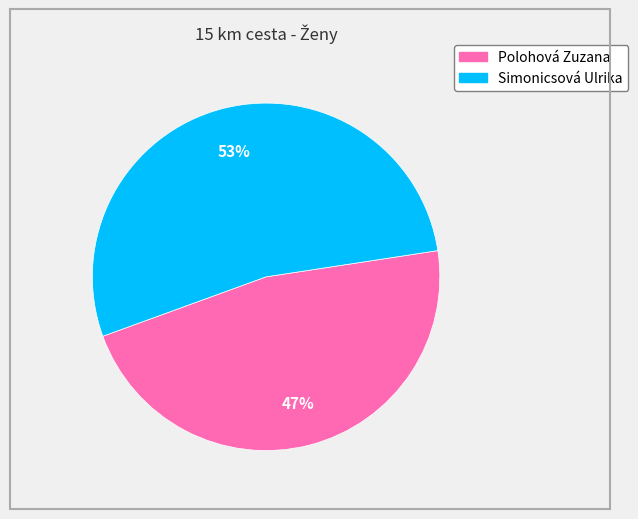

To the nearest percent, what percentage of the pie is Simonicsová Ulrika?

53%